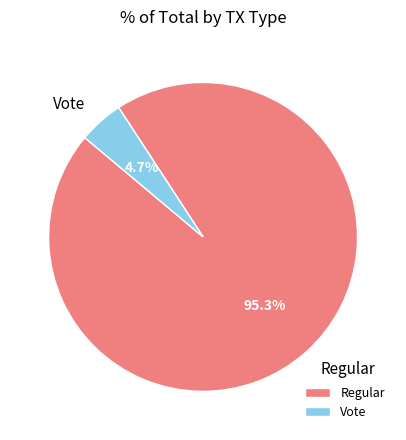

The Vote slice represents 11% of the pie. True or false?

False